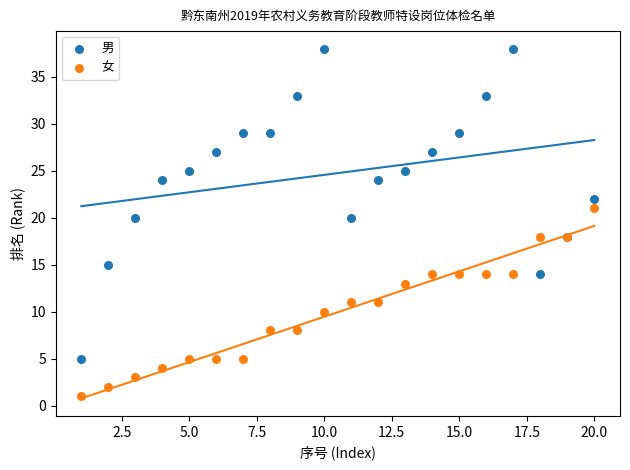

Which series has the largest Y range (max minus min)?

男